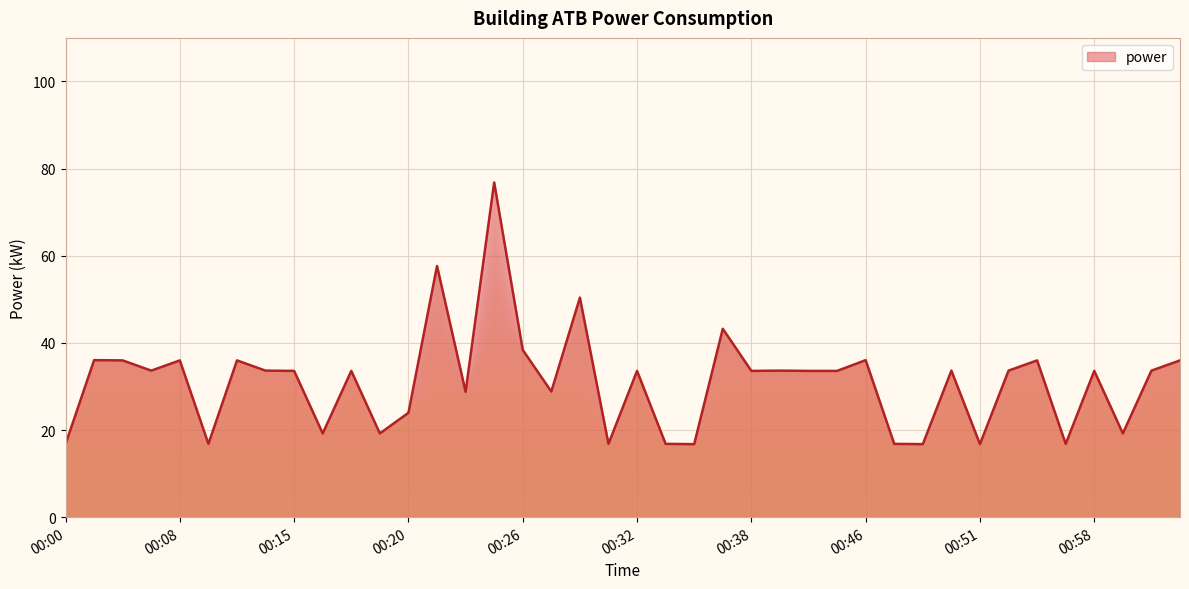

How many values are below 33?

15